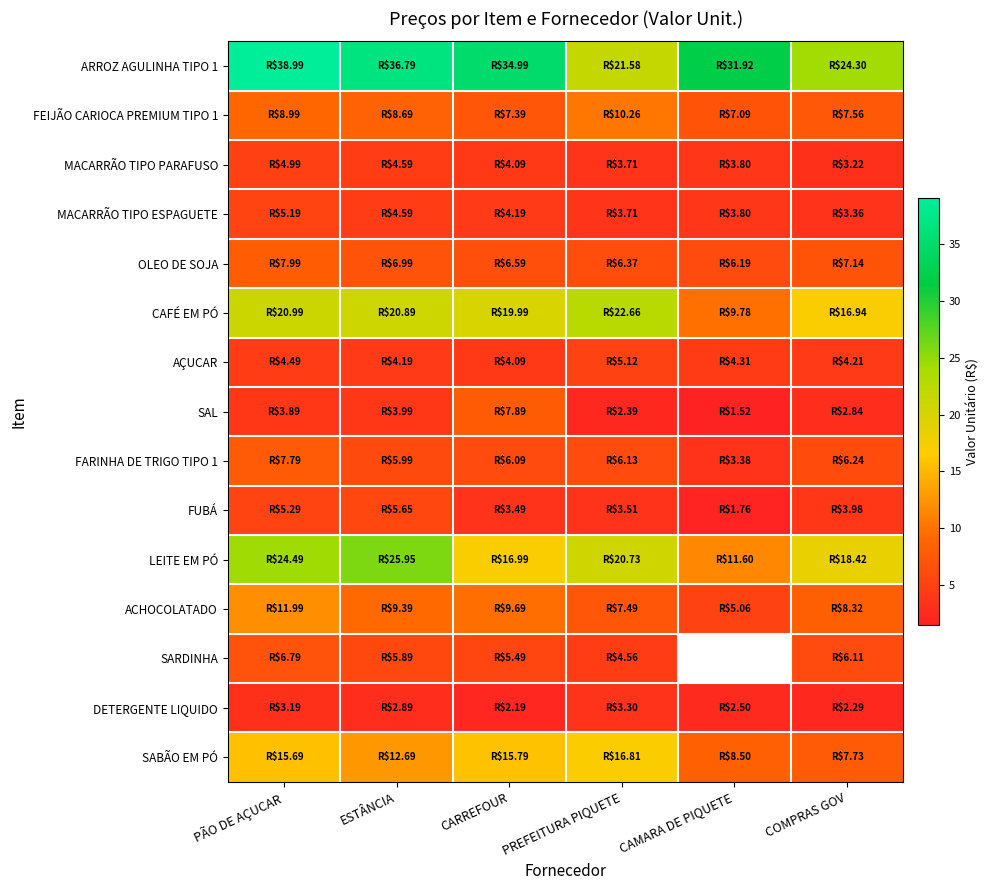

Where is LEITE EM PÓ nearest to the value 18?

COMPRAS GOV